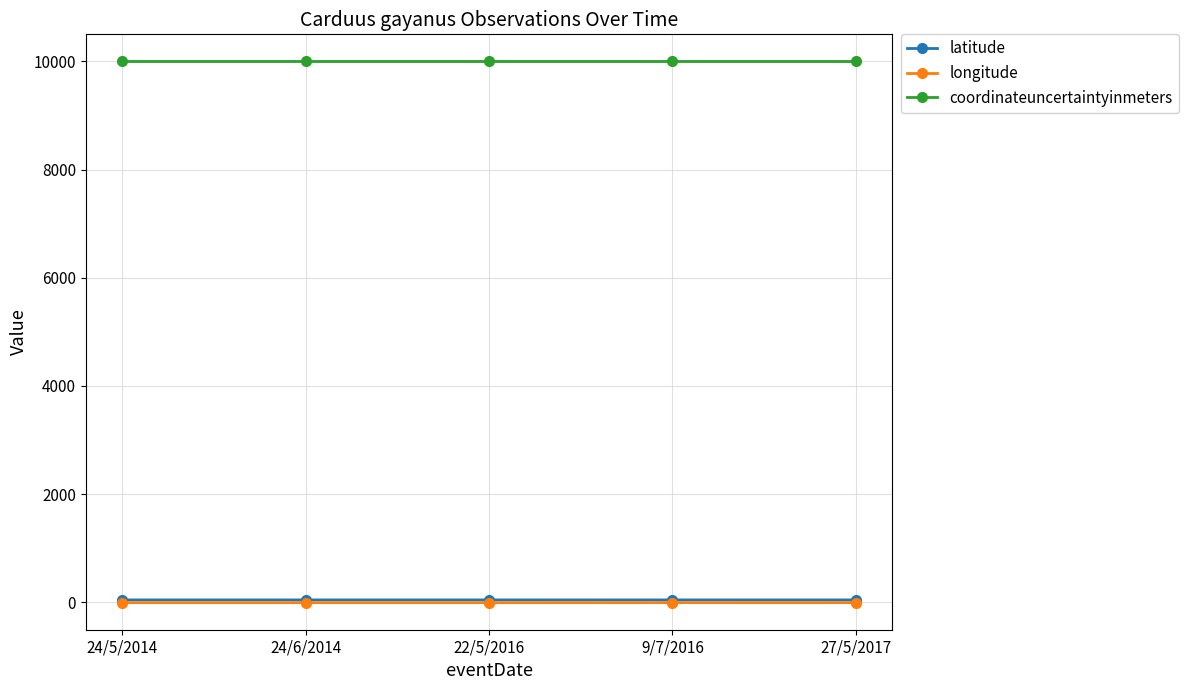

Is the value of coordinateuncertaintyinmeters at 24/5/2014 greater than the value of latitude at 27/5/2017?

Yes